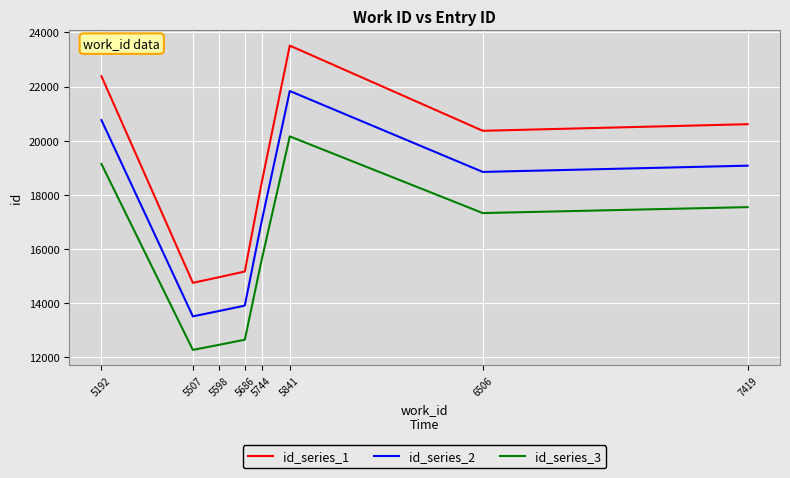

The id_series_1 series shows 15172.0 at 5686. True or false?

True